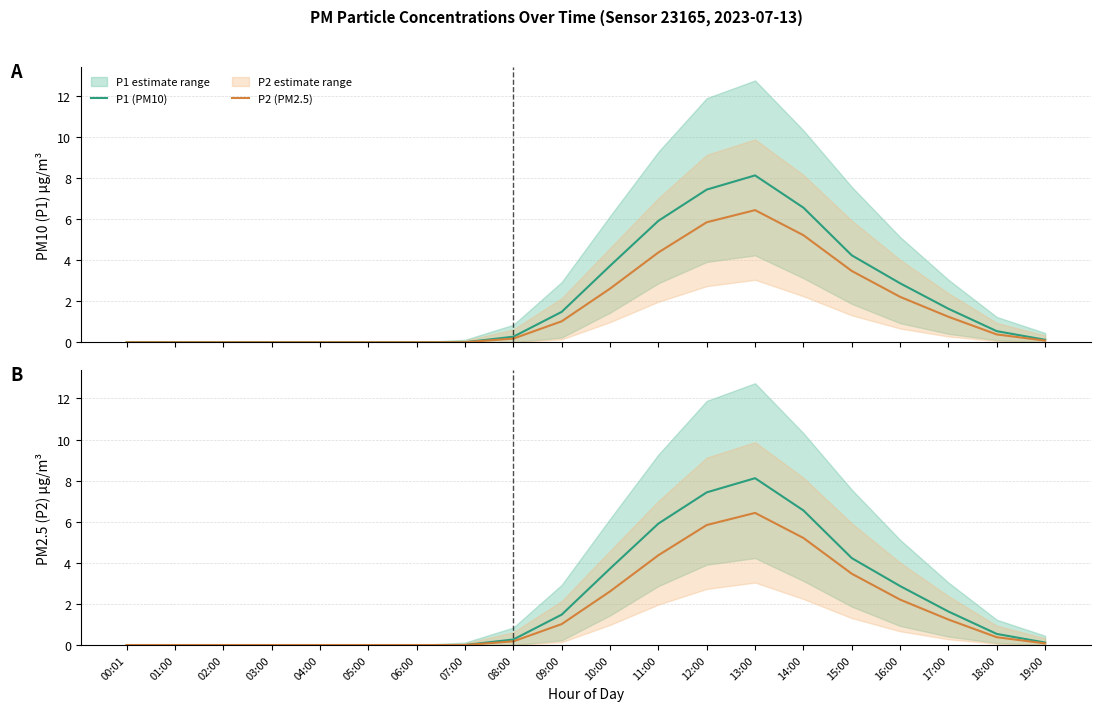

The P1 (PM10) series shows 4.7 at 01:00. True or false?

False